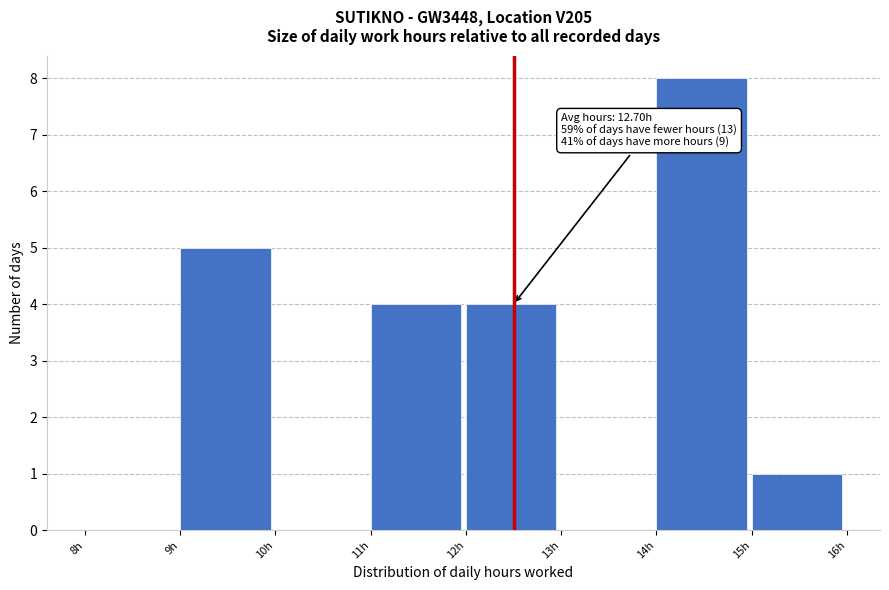

Over which range of the x-axis is the bar tallest?

14 to 15